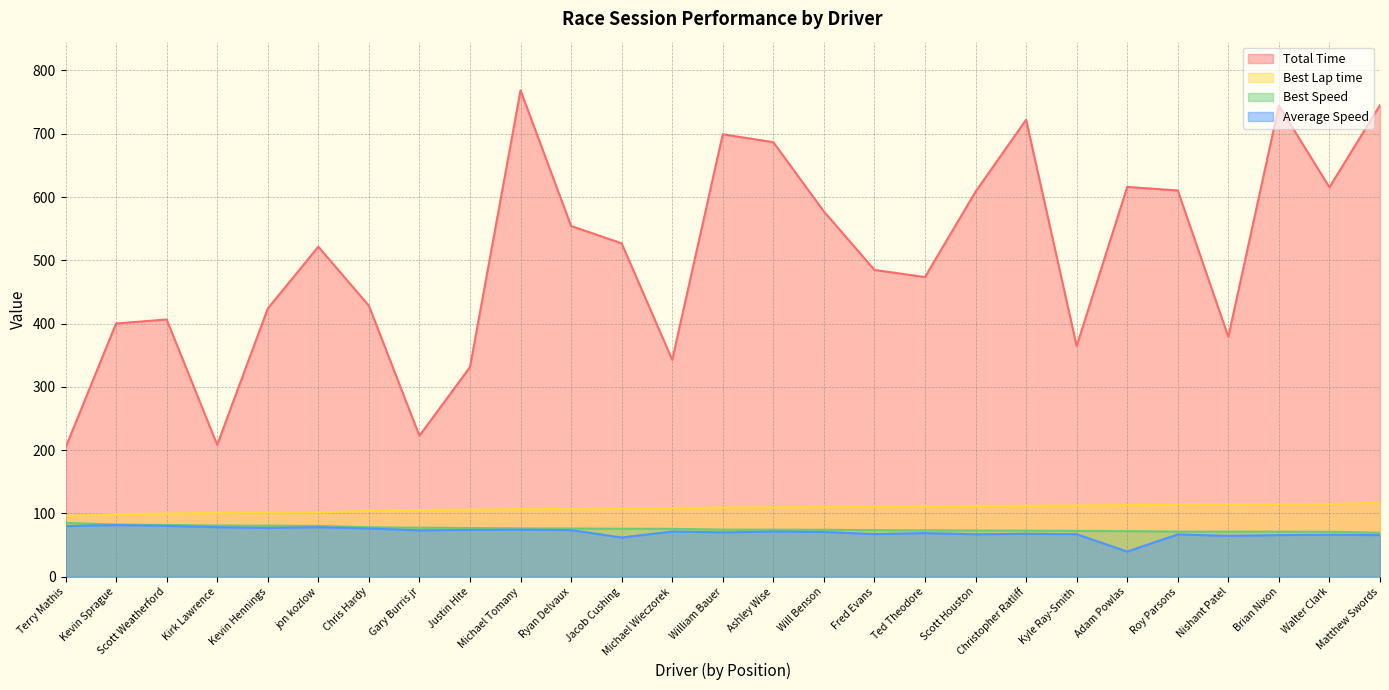

Between Michael Wieczorek and Chris Hardy, which is larger?

Chris Hardy